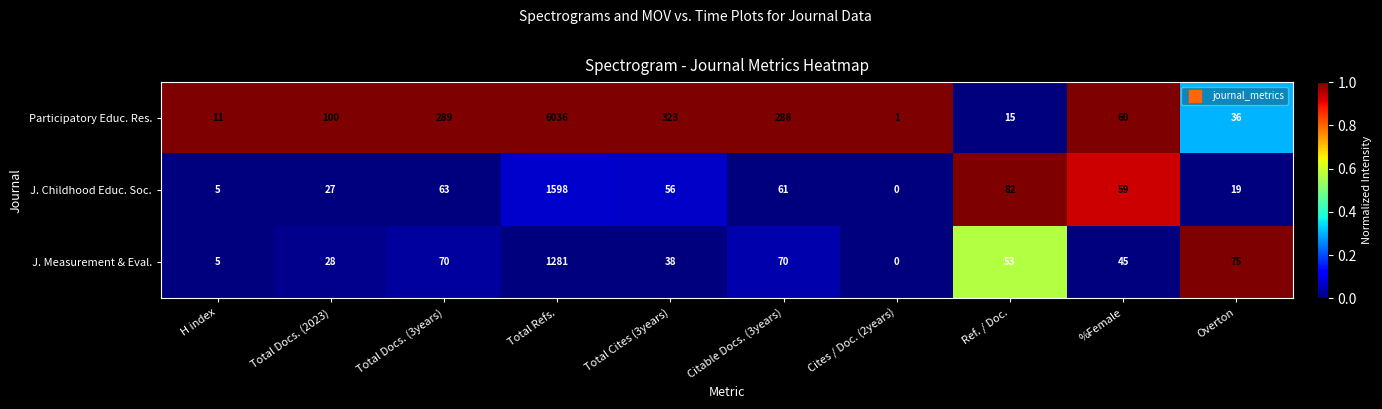

Reading left to right, extract all data points from this chart.

Participatory Educ. Res.: H index=11	Total Docs. (2023)=100	Total Docs. (3years)=289	Total Refs.=6036	Total Cites (3years)=323	Citable Docs. (3years)=288	Cites / Doc. (2years)=1	Ref. / Doc.=15	%Female=60	Overton=36
J. Childhood Educ. Soc.: H index=5	Total Docs. (2023)=27	Total Docs. (3years)=63	Total Refs.=1598	Total Cites (3years)=56	Citable Docs. (3years)=61	Cites / Doc. (2years)=0	Ref. / Doc.=82	%Female=59	Overton=19
J. Measurement & Eval.: H index=5	Total Docs. (2023)=28	Total Docs. (3years)=70	Total Refs.=1281	Total Cites (3years)=38	Citable Docs. (3years)=70	Cites / Doc. (2years)=0	Ref. / Doc.=53	%Female=45	Overton=75